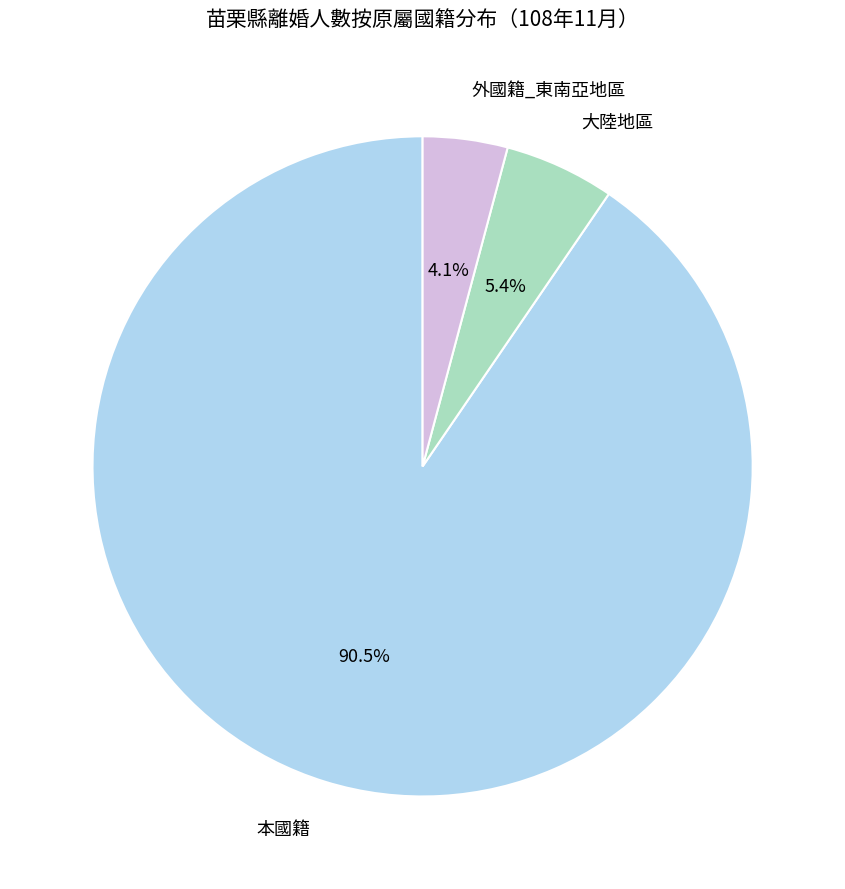

True or false: 大陸地區 accounts for 13% of the total.

False